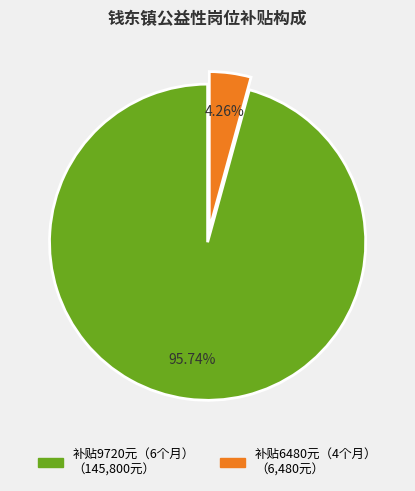

Is there a majority slice in this chart?

Yes